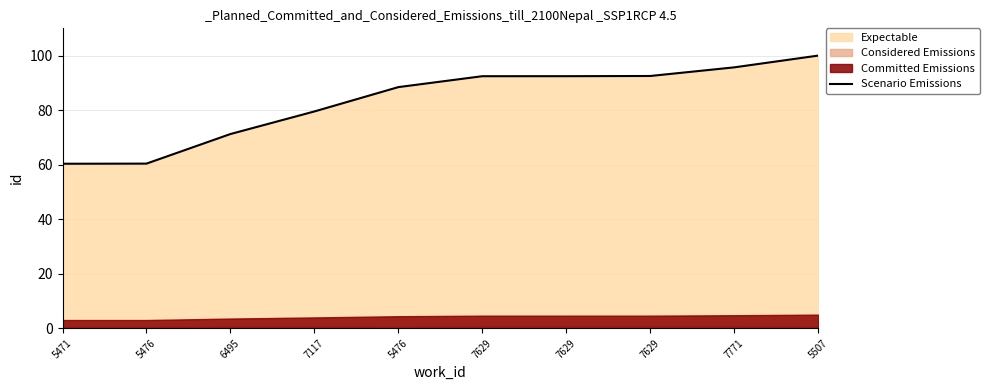

At which label does the data first exceed 92?

7629